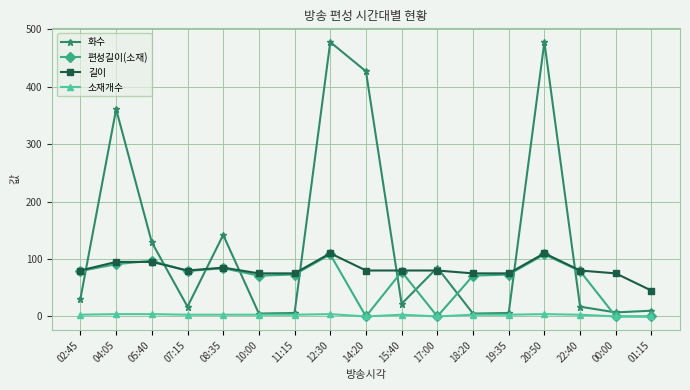

The 길이 series shows 75 at 00:00. True or false?

True